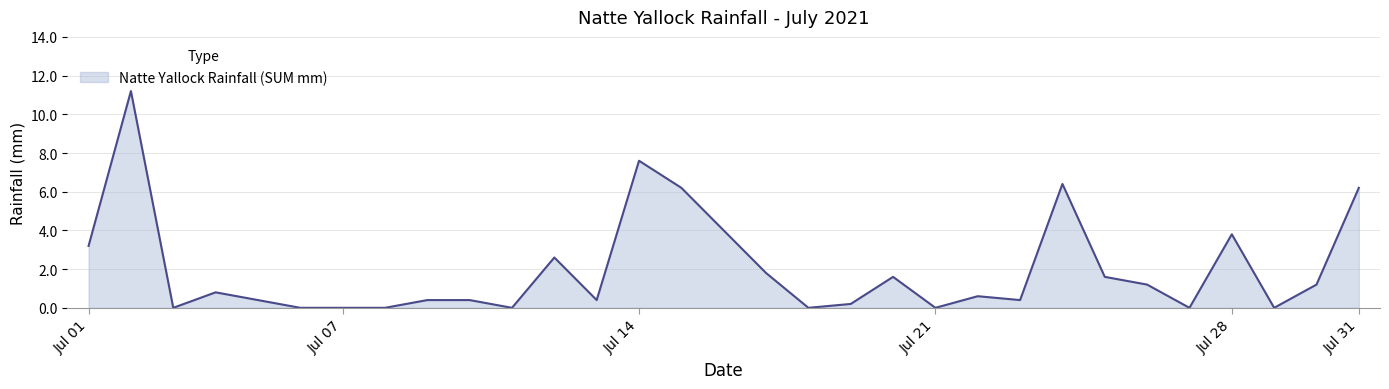

What is the difference between the maximum and minimum values?

11.2